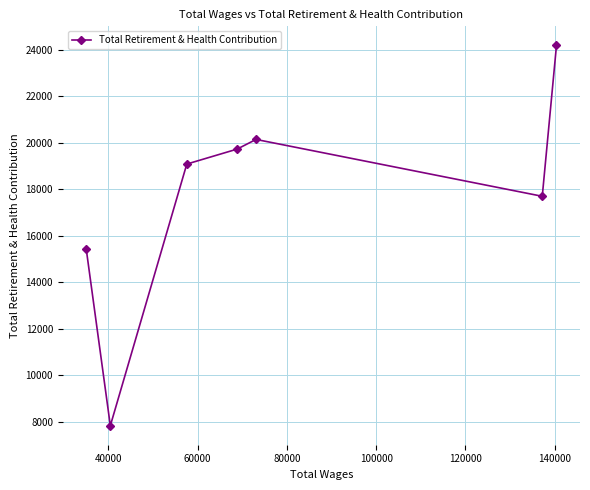

Does the chart display data point markers on the line(s)?

Yes